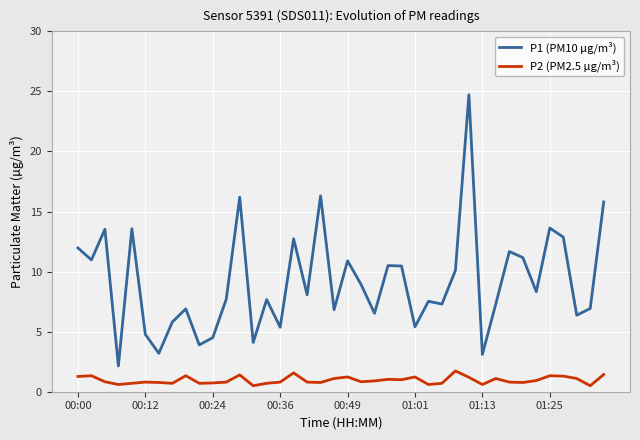

What is the greatest value displayed?

24.7